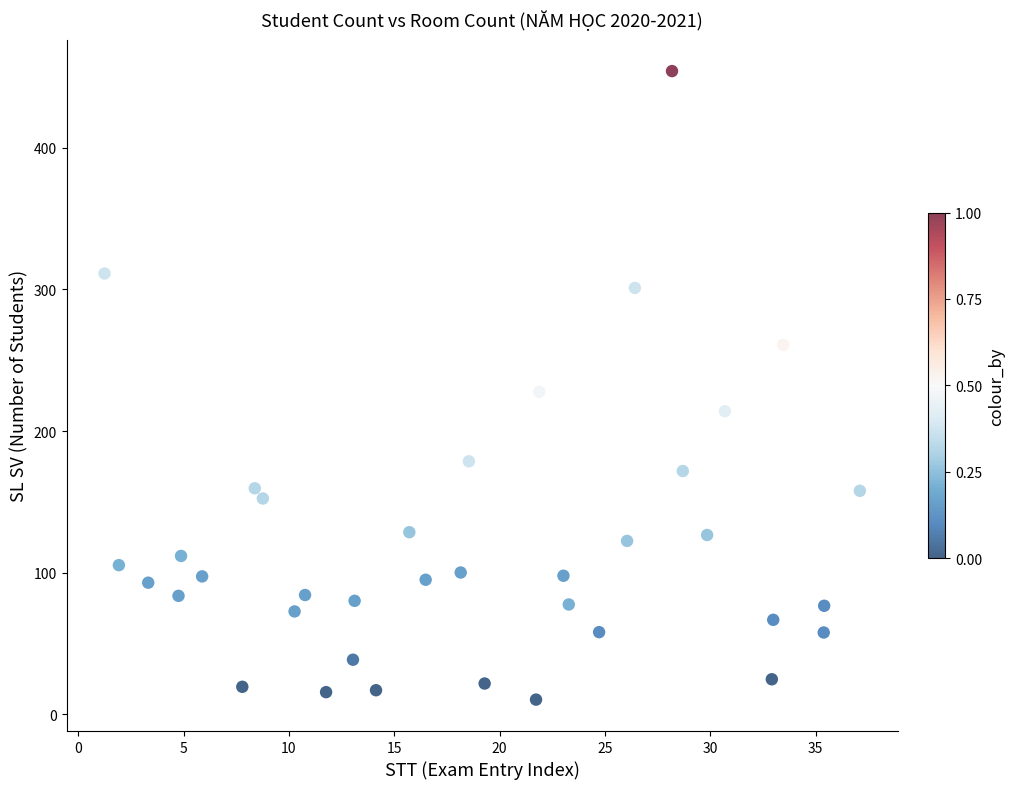

What is the range of Y values (max minus min)?

443.6